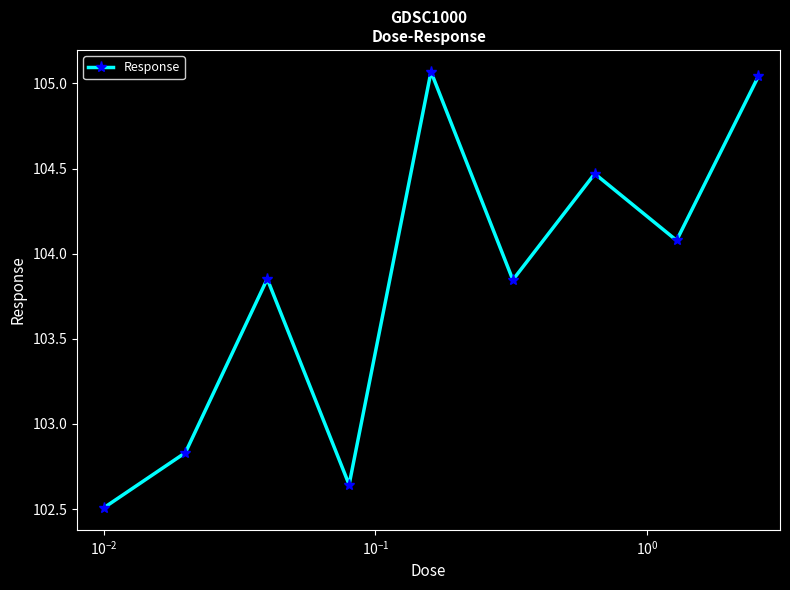

How many interior local peaks (higher than both neighbors) does the data have?

3